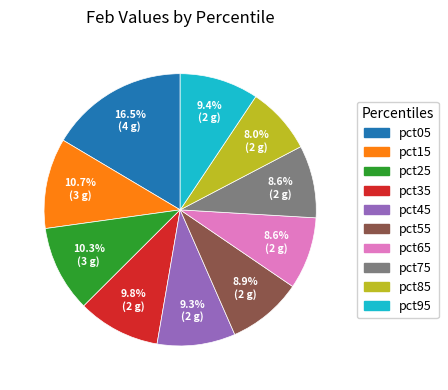

How many segments does this pie chart have?

10